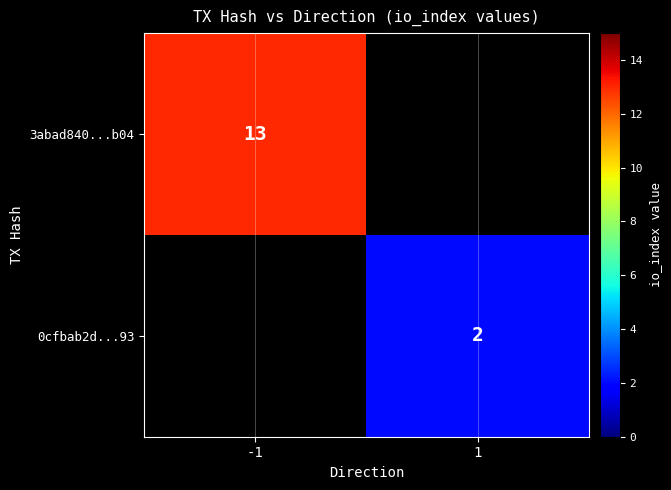

The value of 3abad840...b04 at -1 is 13. True or false?

True